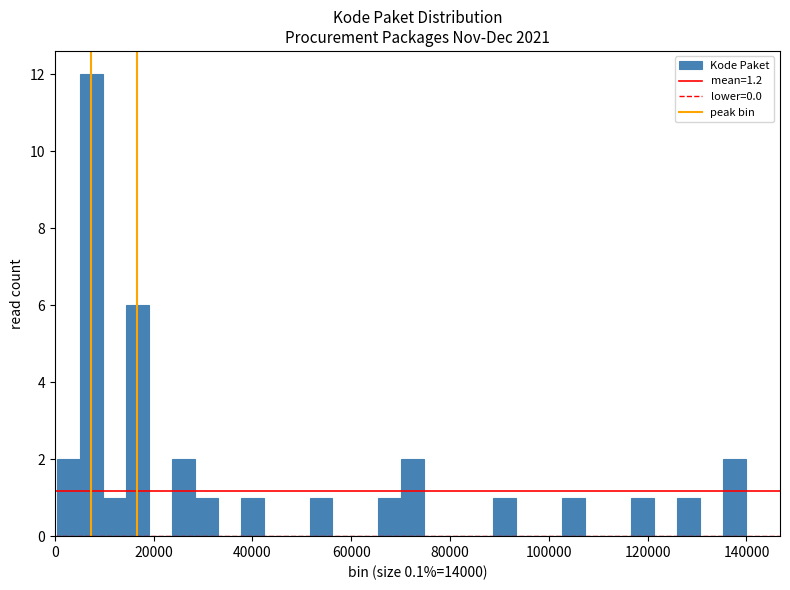

Around what value on the x-axis is the tallest bar? Give the approximate position of its centre, as read against the axis.

8000